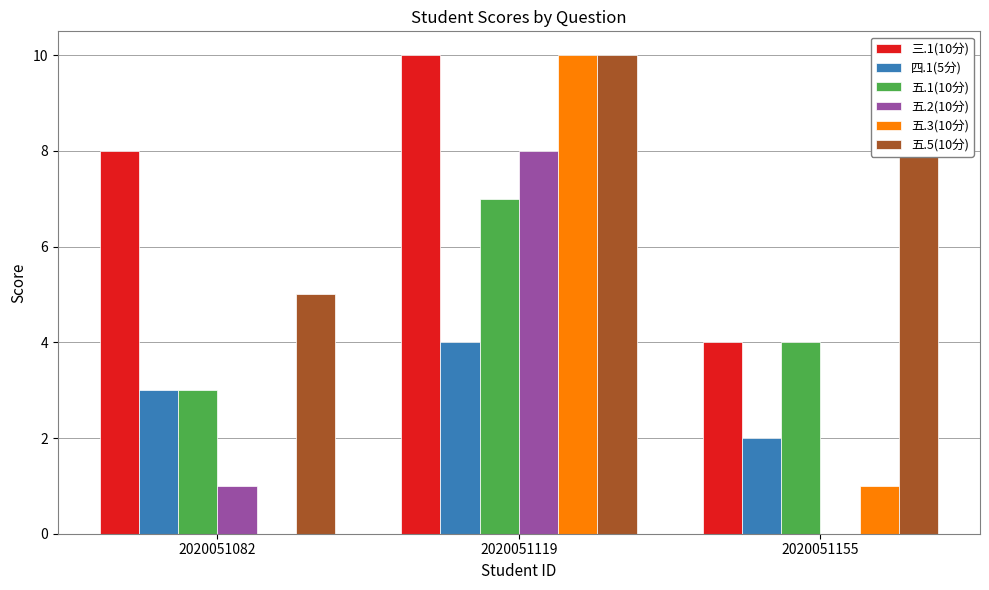

How many positive values does the 五.3(10分) series have?

2